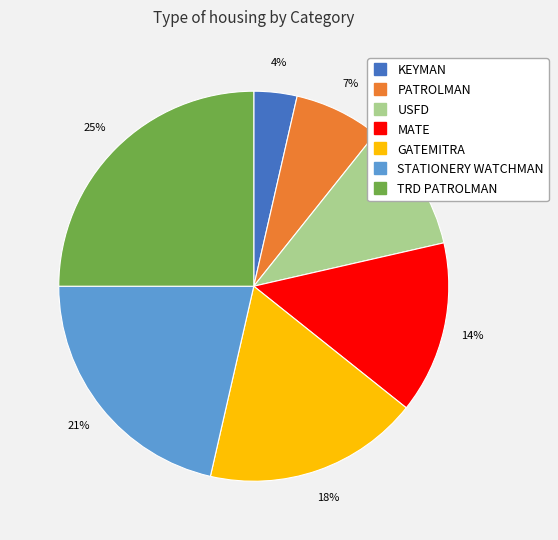

Rank the categories by value from lowest to highest.

KEYMAN, PATROLMAN, USFD, MATE, GATEMITRA, STATIONERY WATCHMAN, TRD PATROLMAN